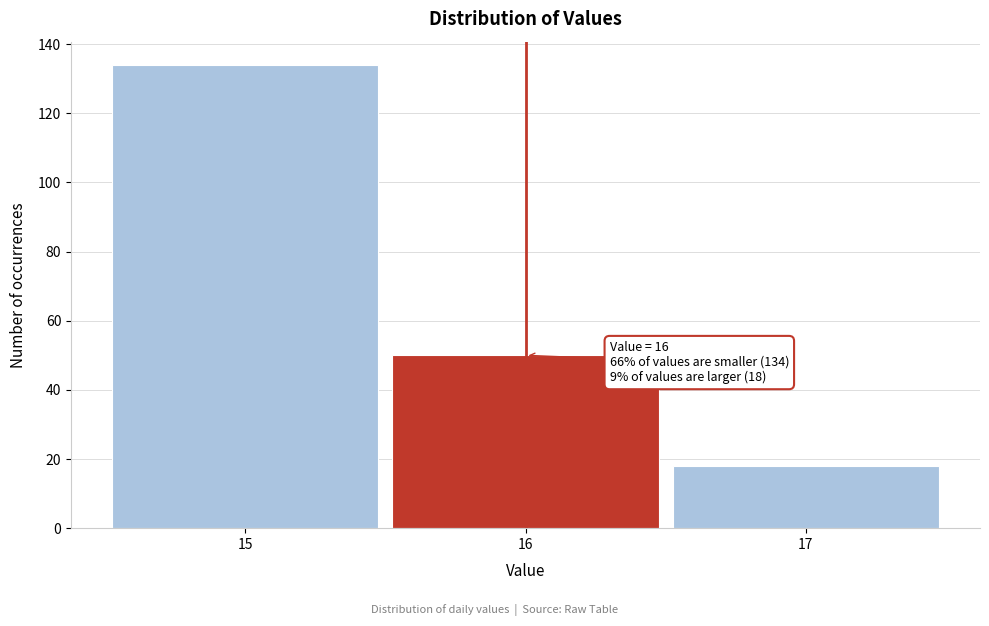

Over which range of the x-axis is the bar tallest?

14.5 to 15.5